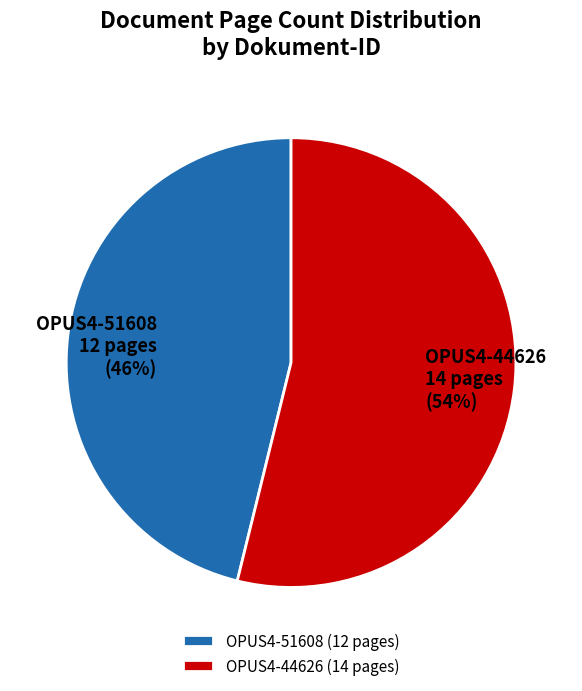

Is the sum of OPUS4-44626 and OPUS4-51608 greater than half?

Yes